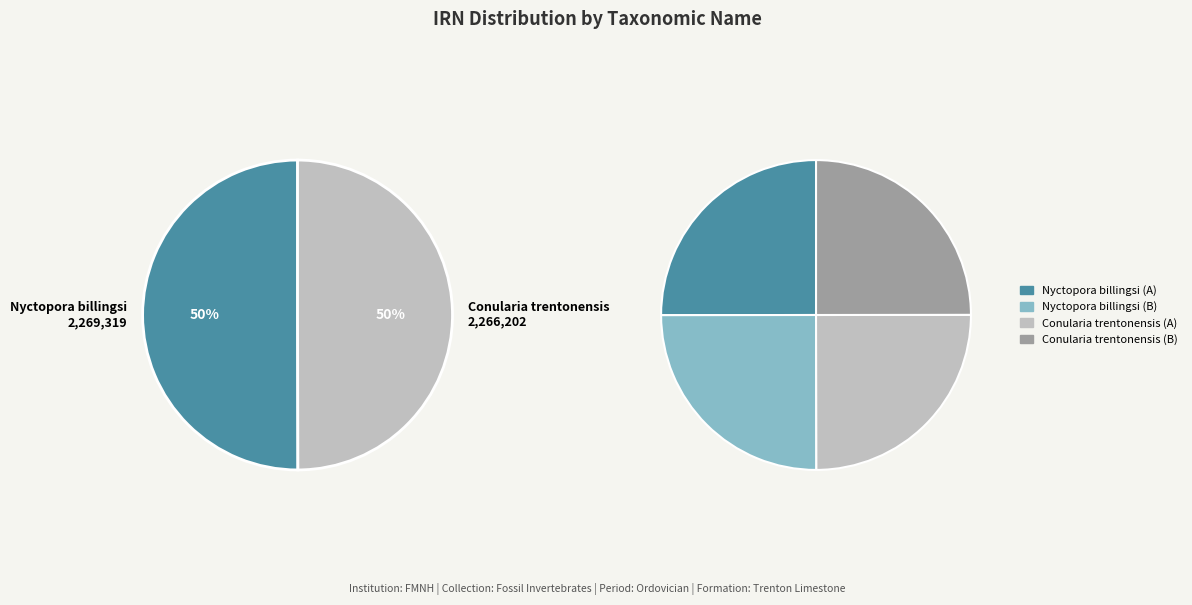

How much of the chart is everything except Nyctopora billingsi?

50.0%